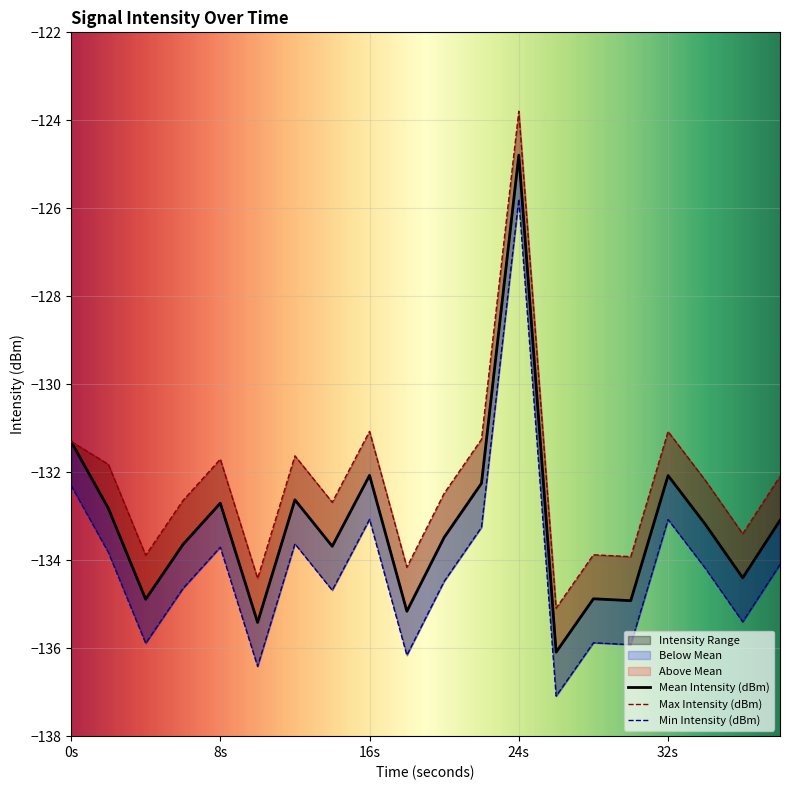

Between 36 and 12, which is larger?

12